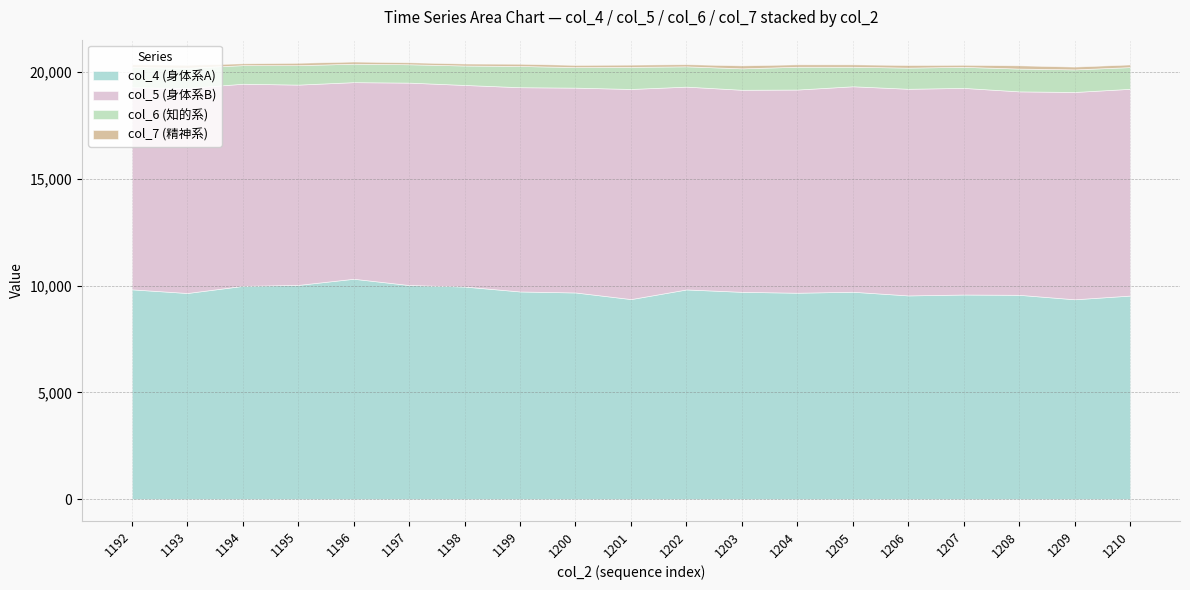

What is the spread (max minus min) of values at 1192?

9692